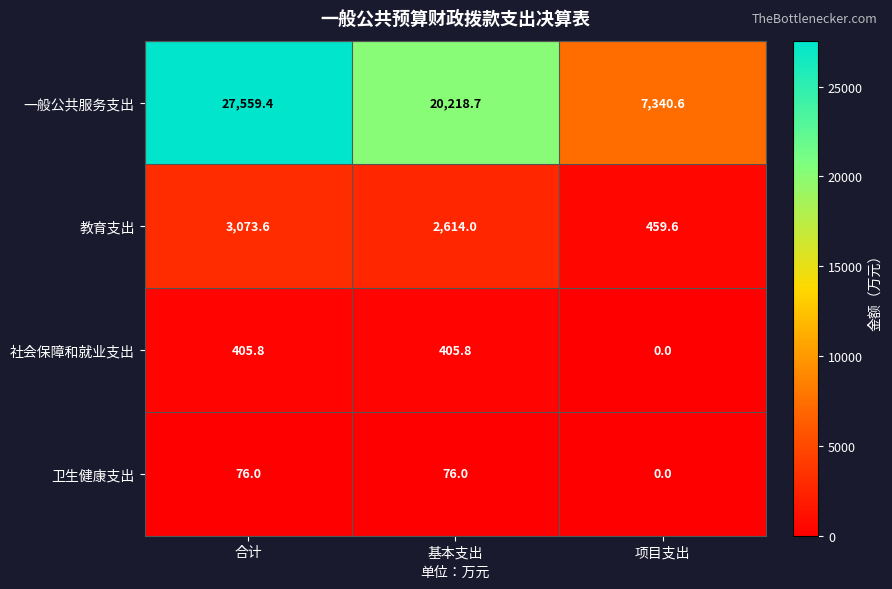

At which label is 社会保障和就业支出 closest to 202?

项目支出